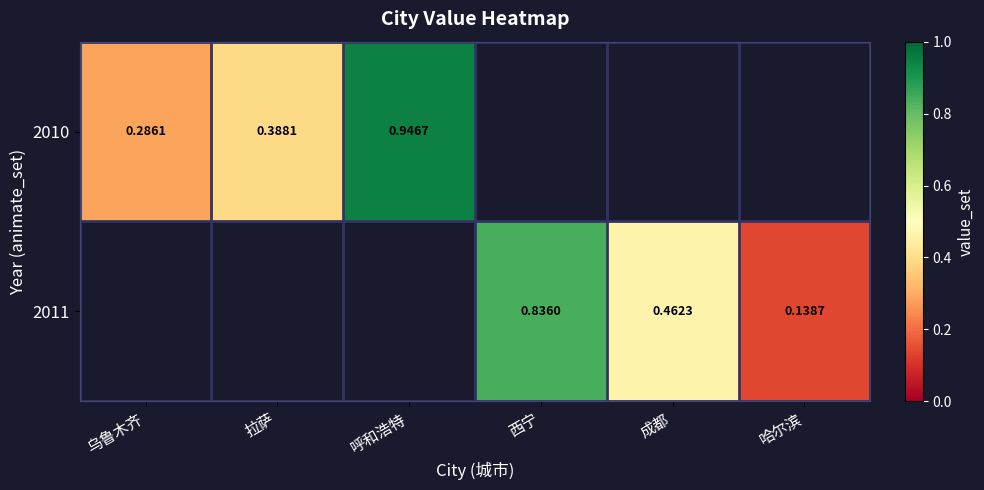

Rank the series by their average value, from highest to lowest.

2010, 2011